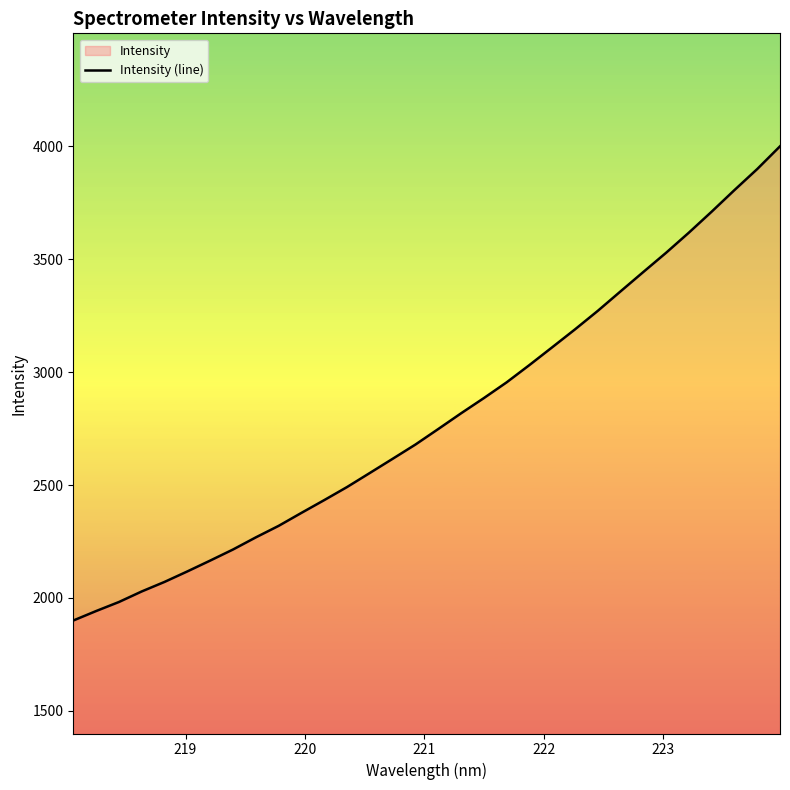

How many distinct data groups are displayed?

1